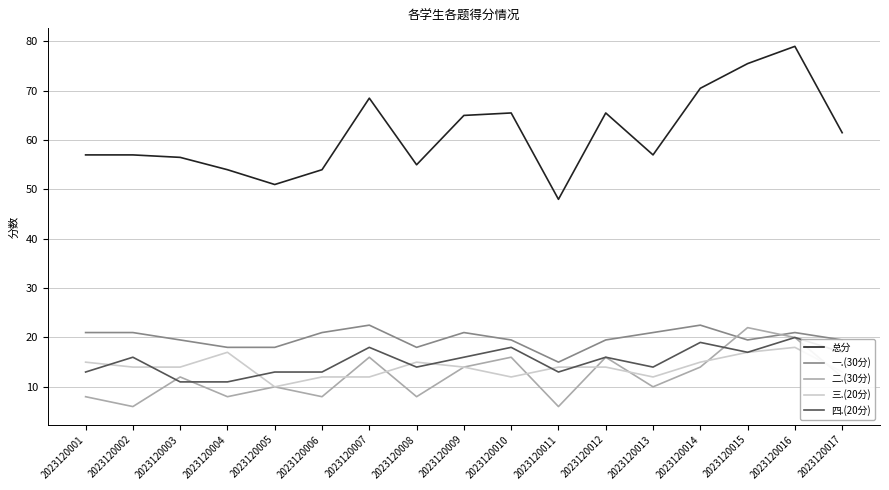

What is the difference between the maximum and minimum values in the 三.(20分) series?

8.0